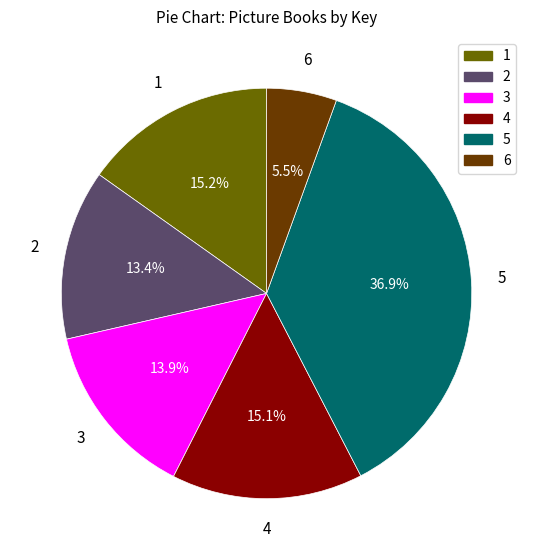

Which slice is the smallest?

6